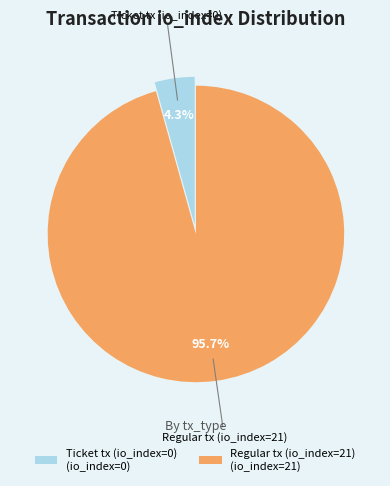

Do Regular tx (io_index=21) and Ticket tx (io_index=0) together represent more than half of the pie?

Yes